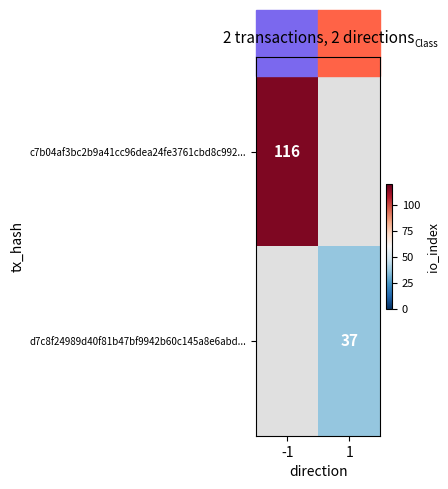

At how many categories does at least one series exceed 54?

1